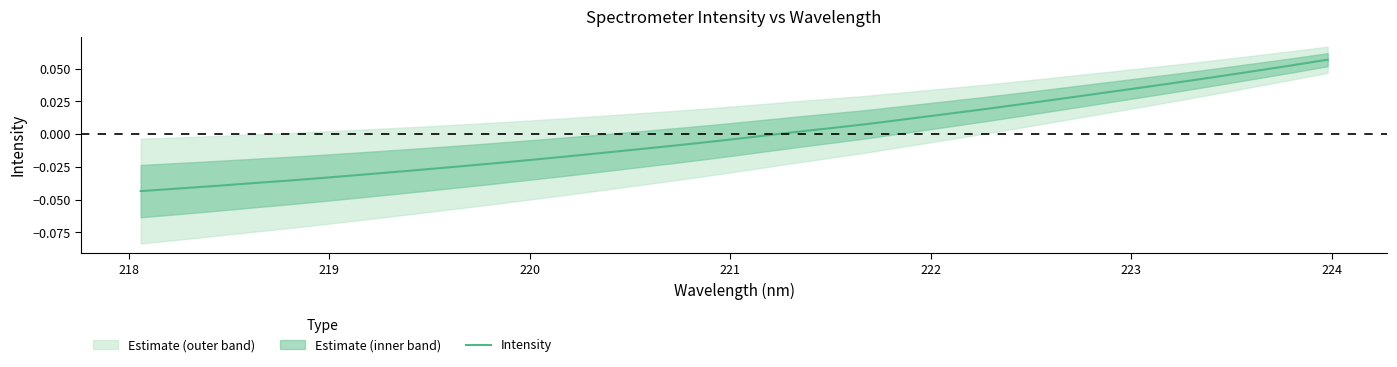

What is the label of the 7th point from the left?

223